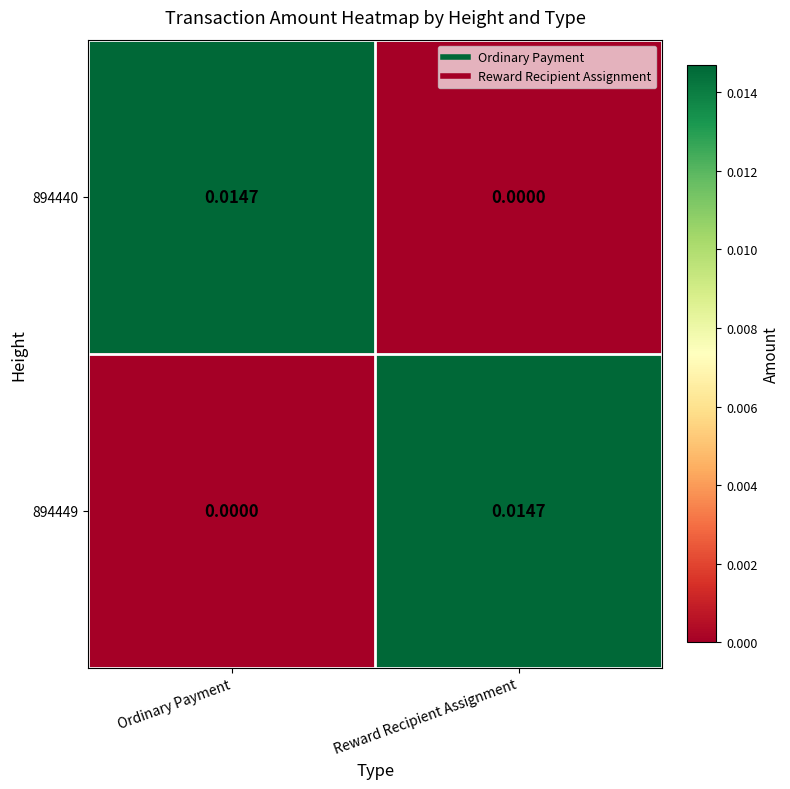

Rank the categories by 894440 value from highest to lowest.

Ordinary Payment, Reward Recipient Assignment